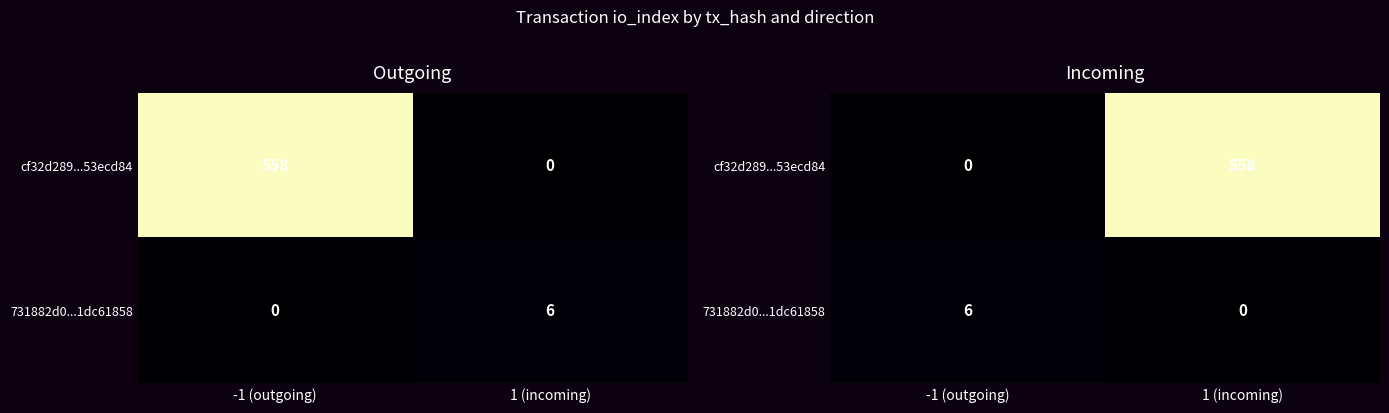

What is the sum of the 731882d0...1dc61858 values at 1 (incoming) and -1 (outgoing)?

6